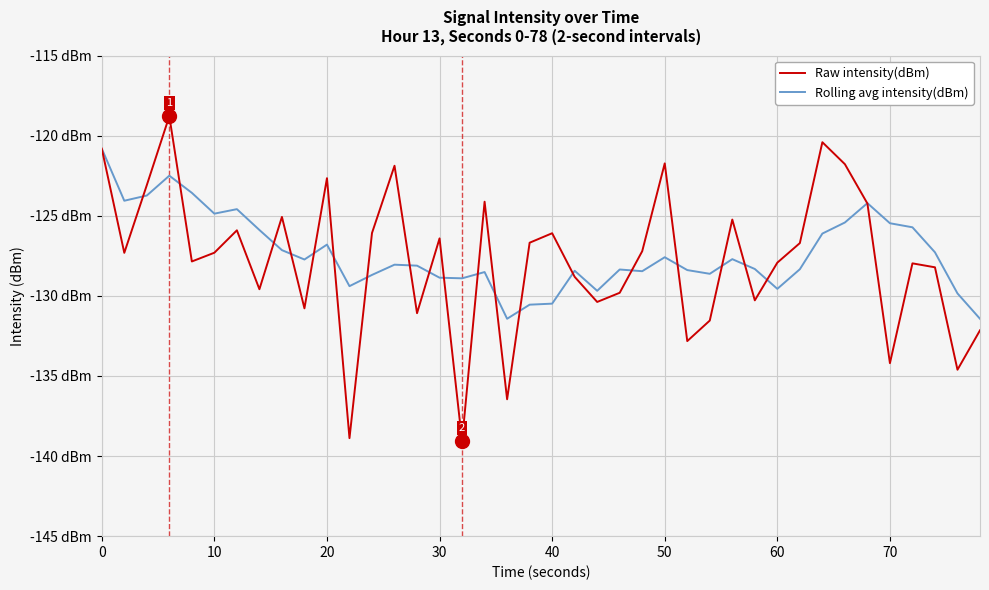

What are all the series names shown in the legend?

Raw intensity(dBm), Rolling avg intensity(dBm)